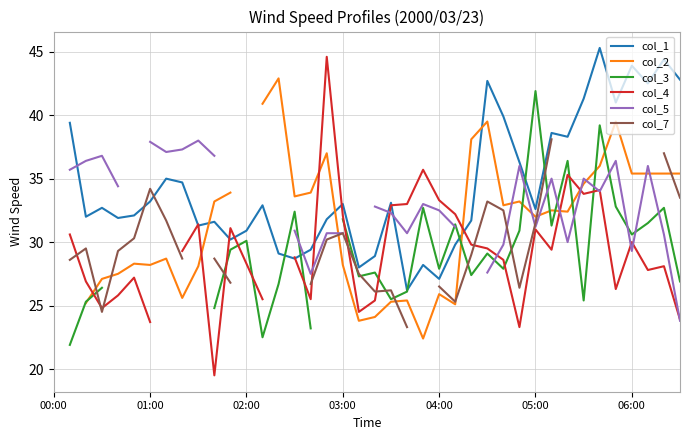

Which has a higher value, 29 or 7?

29